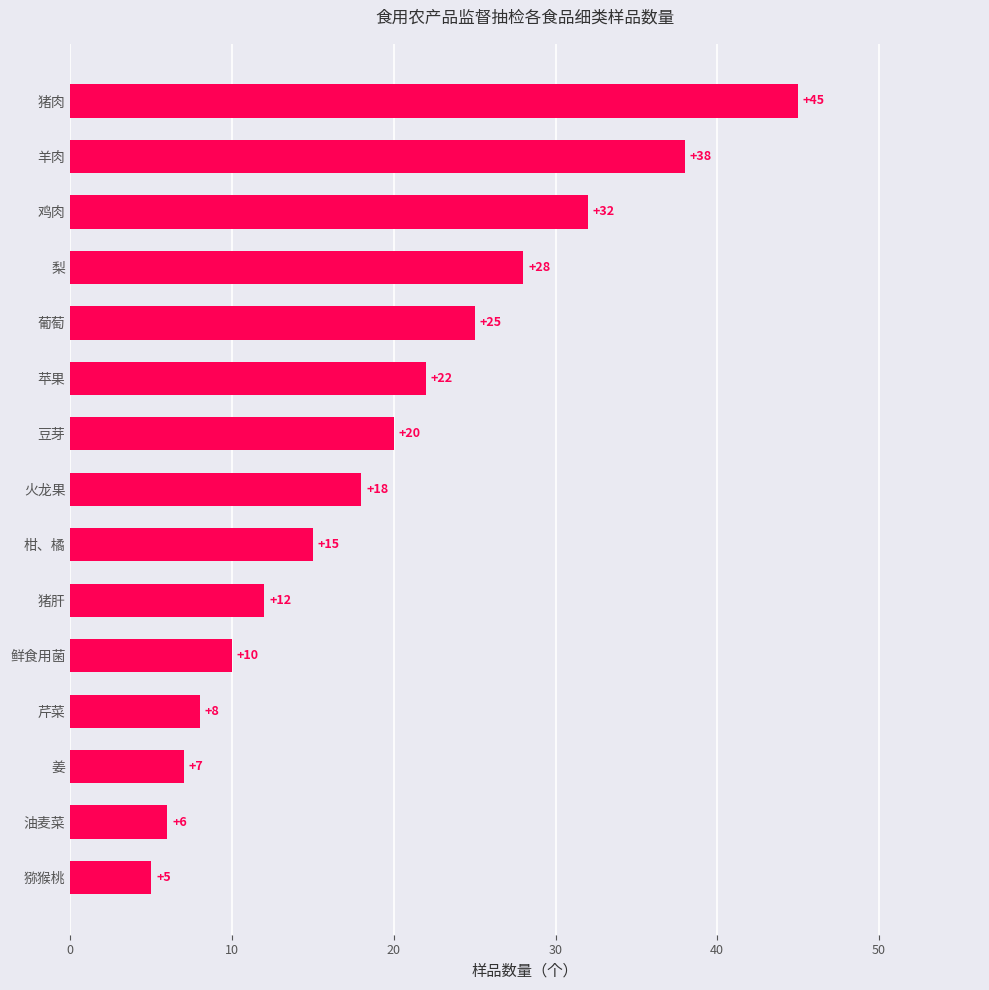

List the labels in order of value, smallest first.

猕猴桃, 油麦菜, 姜, 芹菜, 鲜食用菌, 猪肝, 柑、橘, 火龙果, 豆芽, 苹果, 葡萄, 梨, 鸡肉, 羊肉, 猪肉